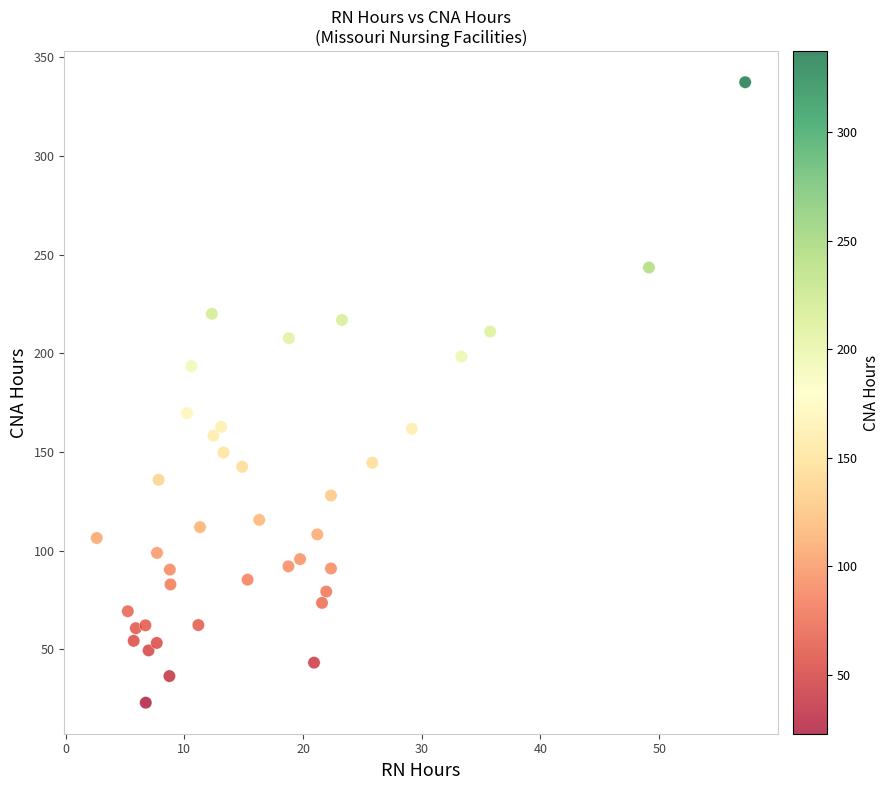

What is the range of X values (max minus min)?

54.6